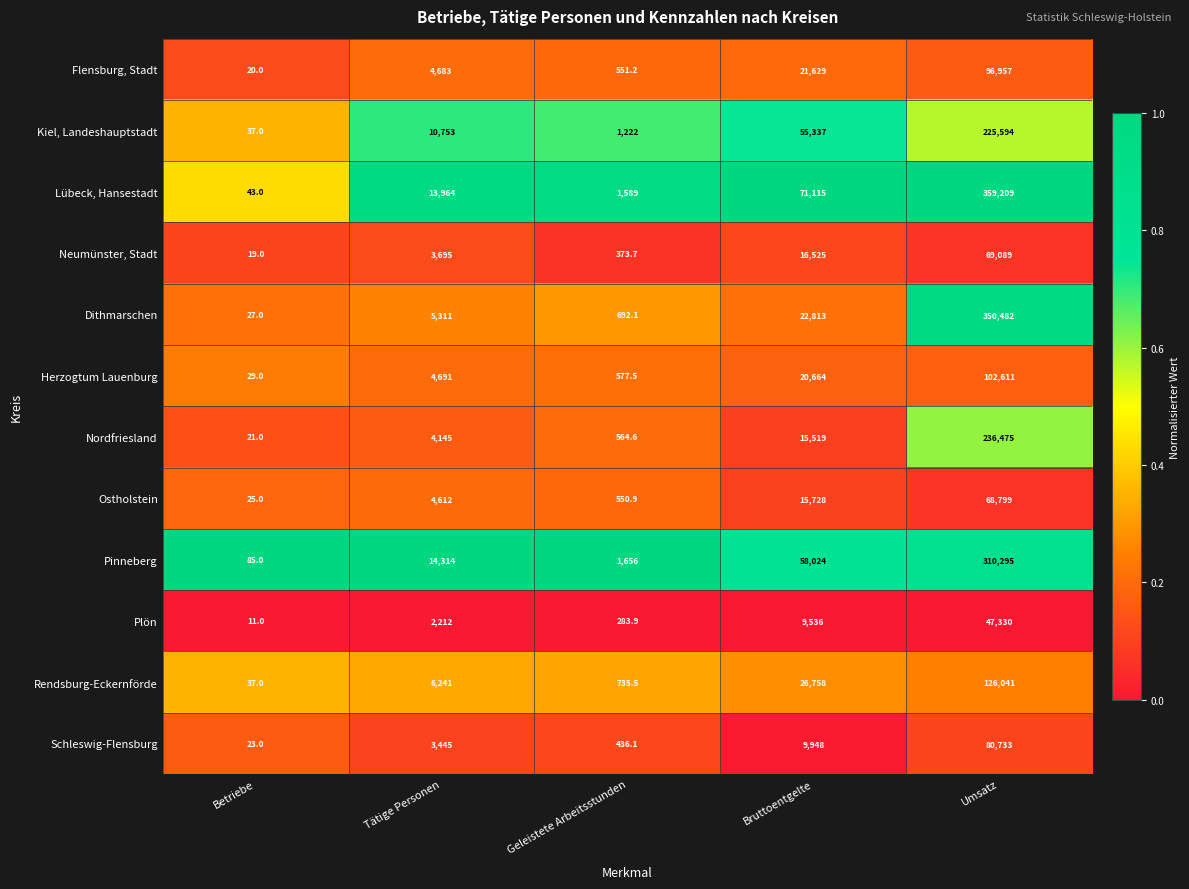

What is the sum of all Kiel, Landeshauptstadt values?

292943.0